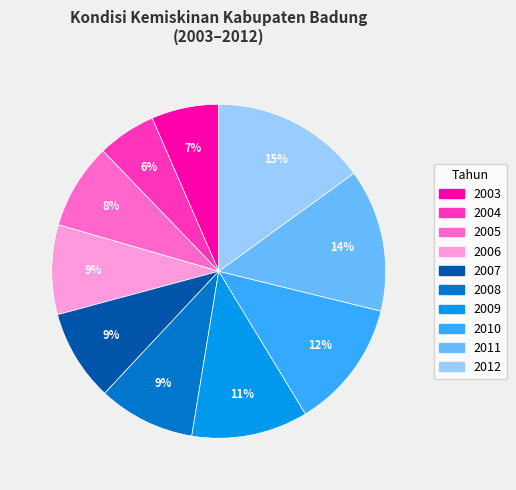

Is it true that 2010 is 12% of the pie?

True